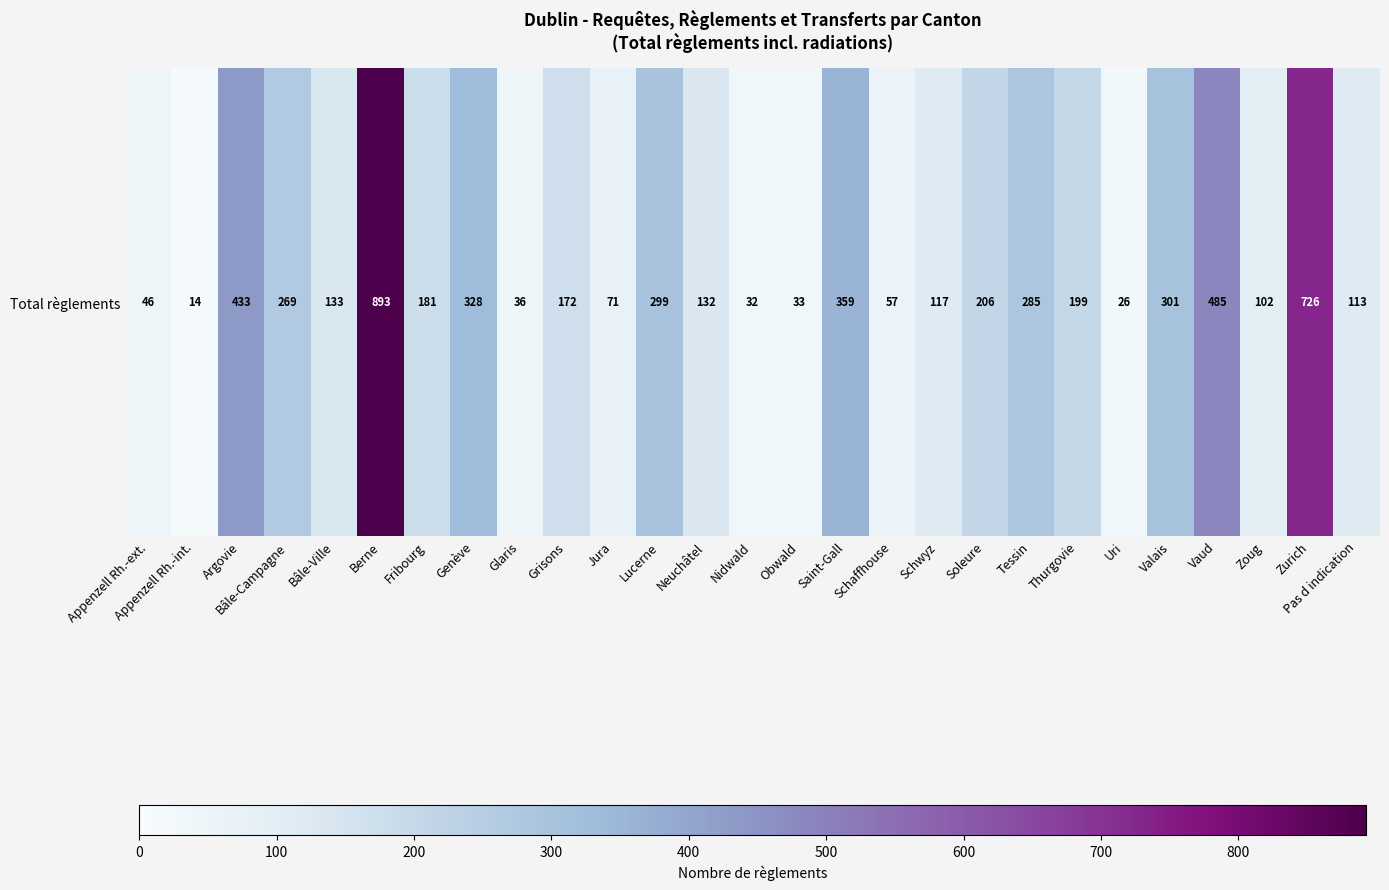

Is it true that the value at Pas d indication is 156?

False